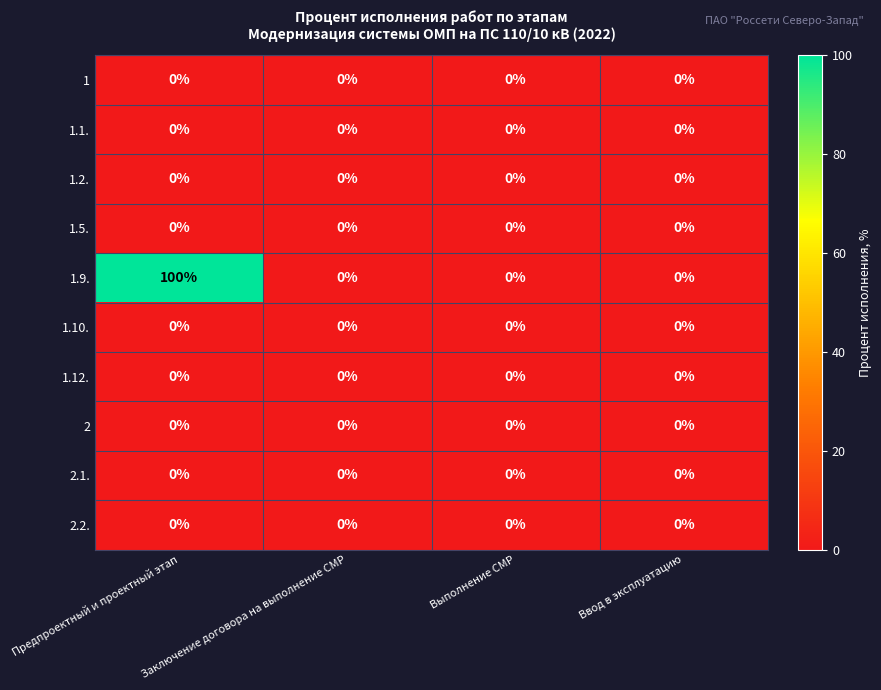

What is the greatest value displayed?

100